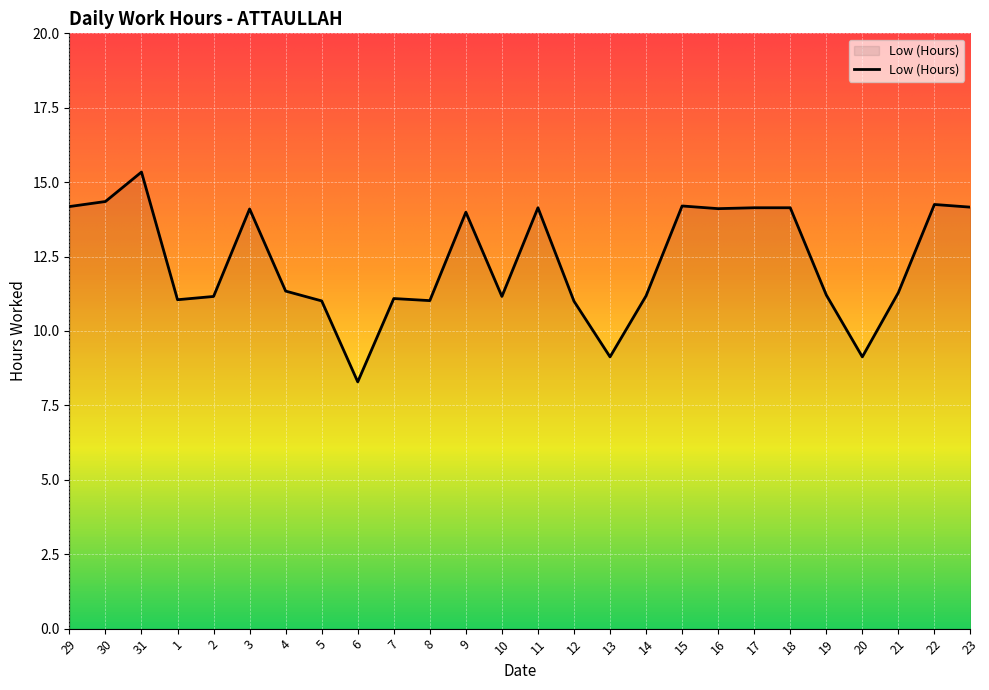

True or false: there are more than 2 points higher than both neighbors.

True